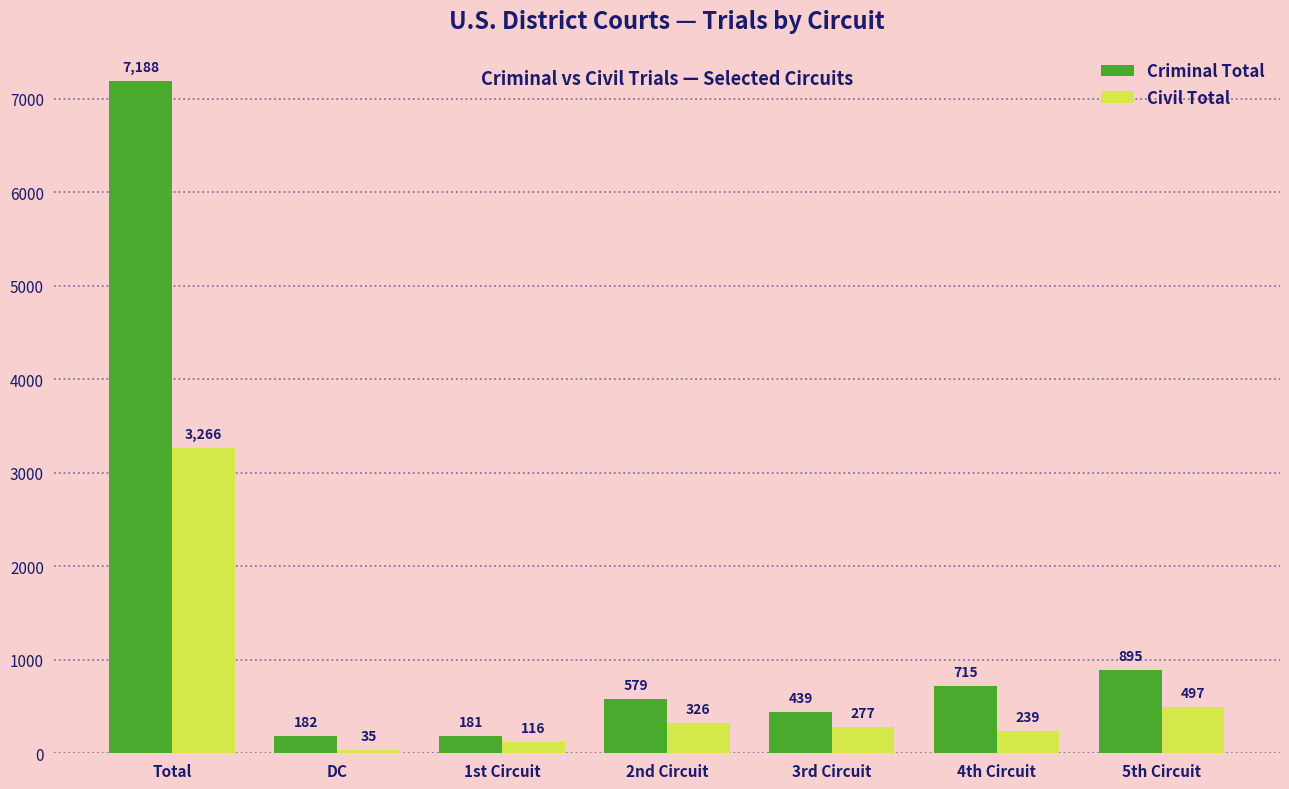

What is the maximum value shown in the chart?

7188